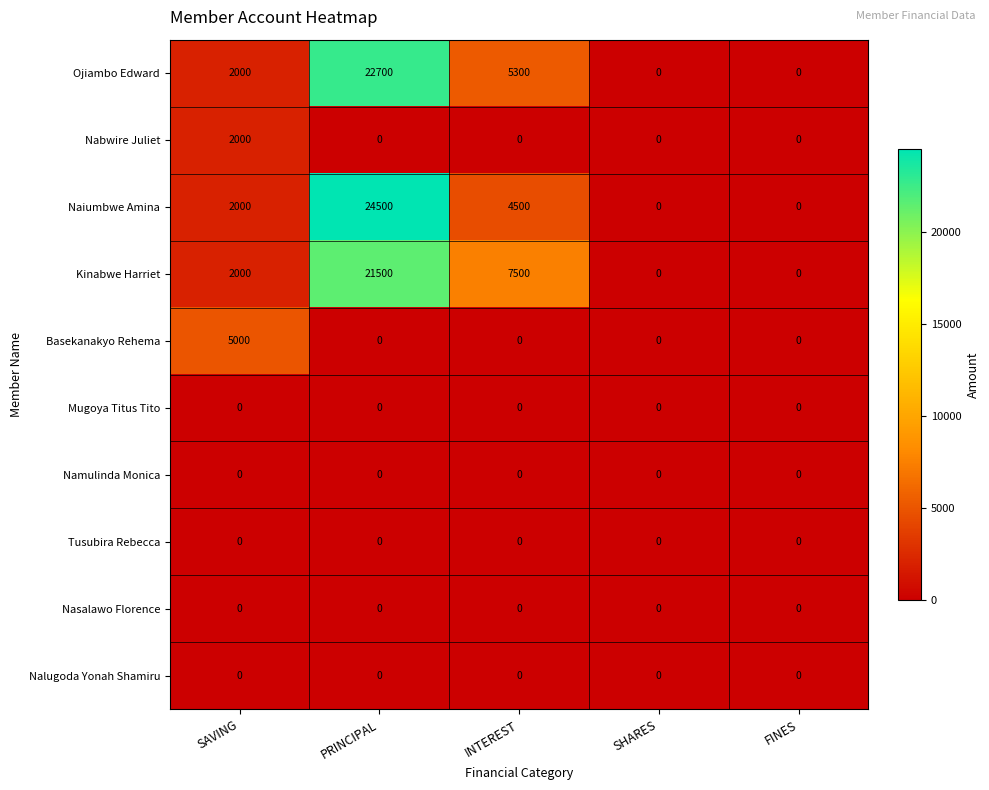

Which series changed the most between PRINCIPAL and SHARES?

Naiumbwe Amina